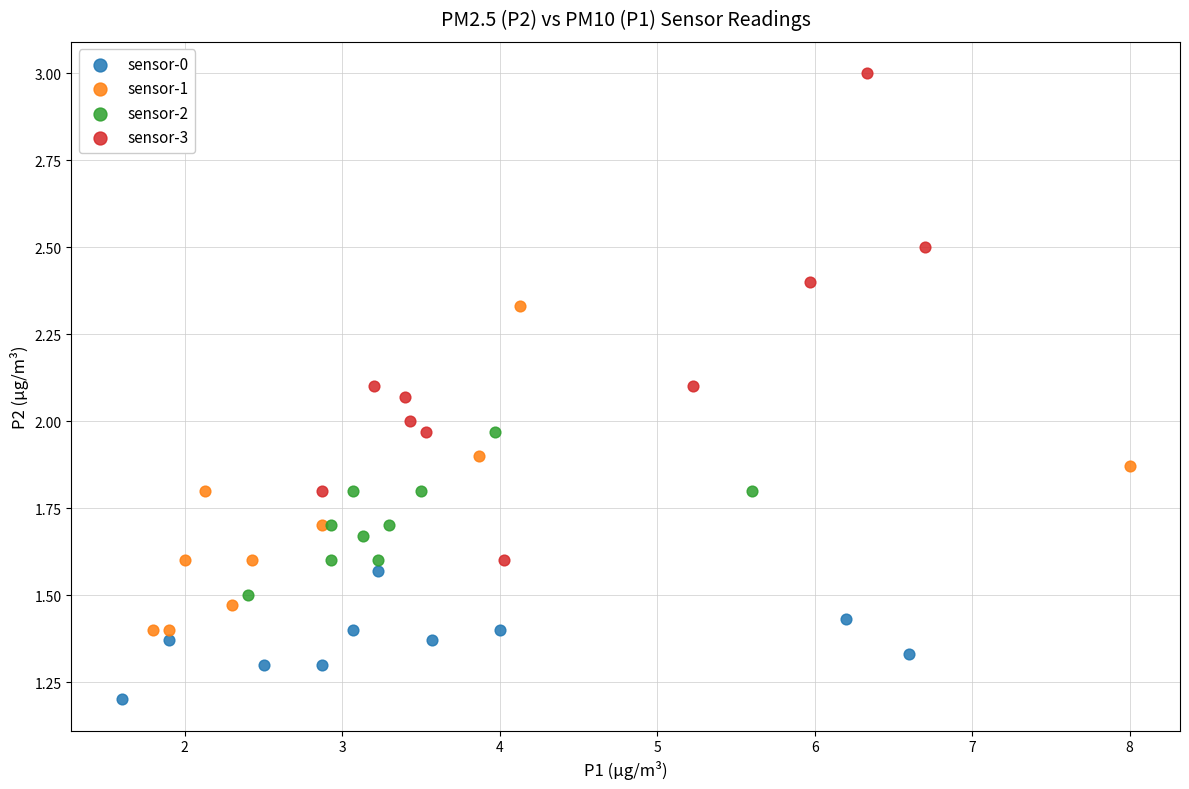

Which series reaches the minimum Y coordinate?

sensor-0